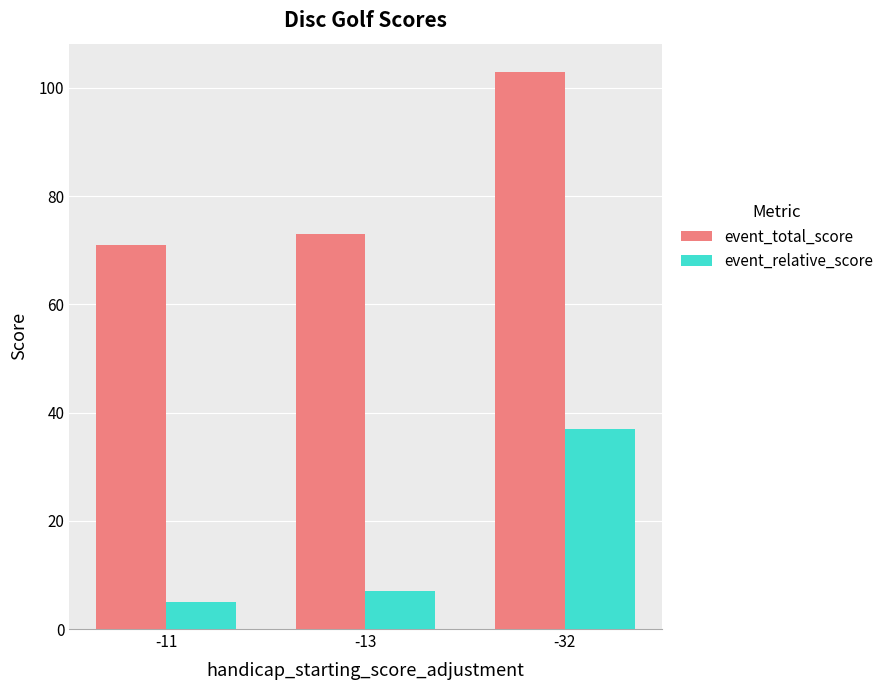

What is the sum of all event_relative_score values?

49